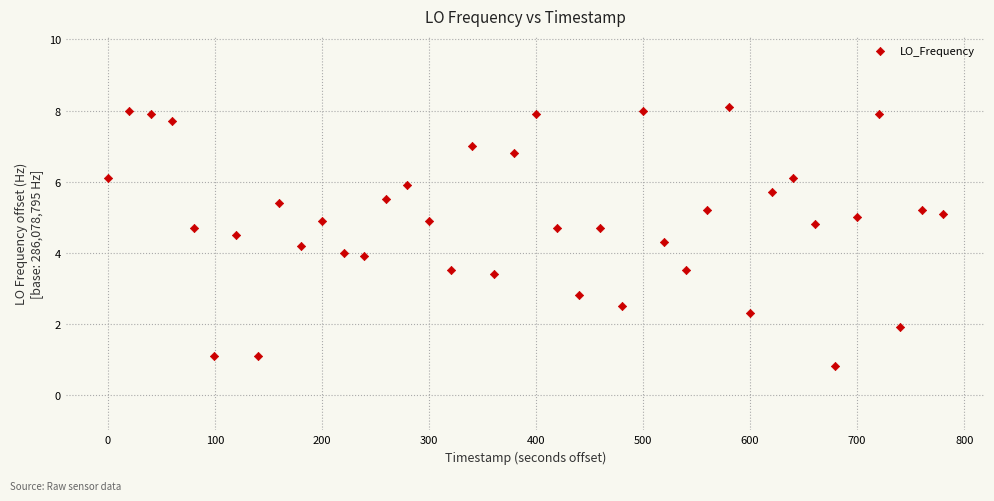

What is the range of X values (max minus min)?

780.4